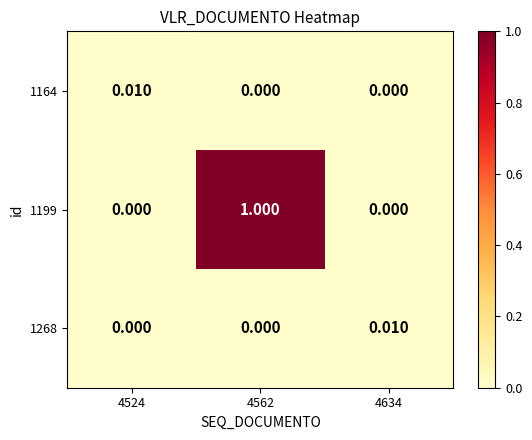

How many data points in 1268 are above 0?

1